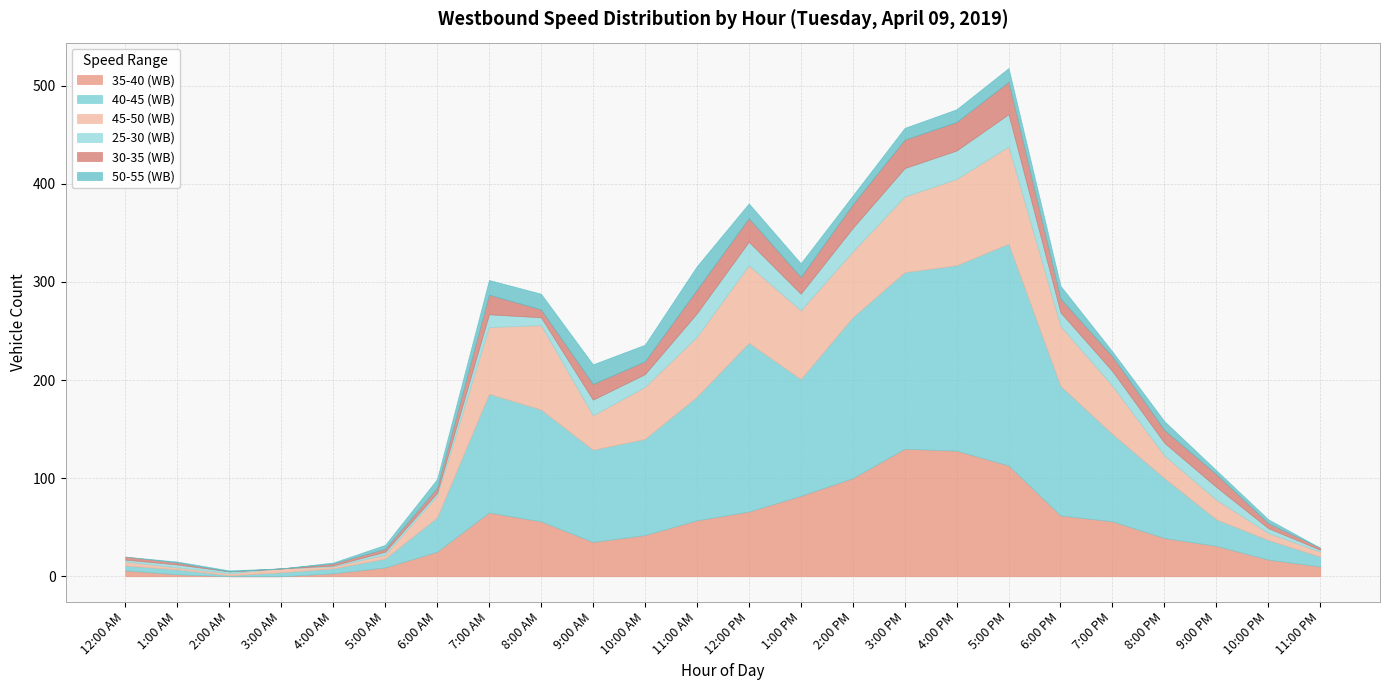

What is the total value across all series at 9:00 AM?

216